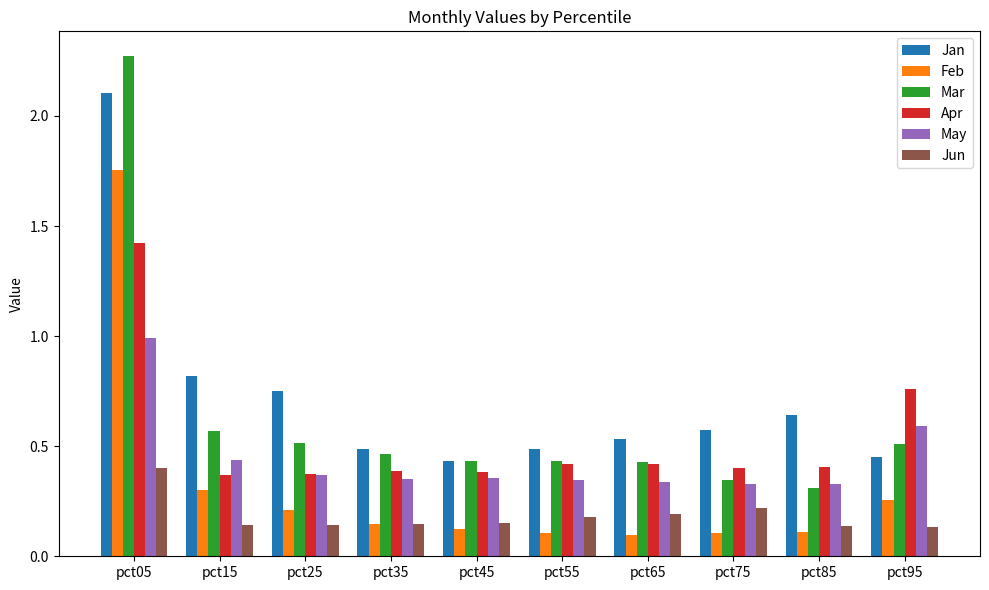

At pct15, list the series in order from smallest to largest.

Jun, Feb, Apr, May, Mar, Jan